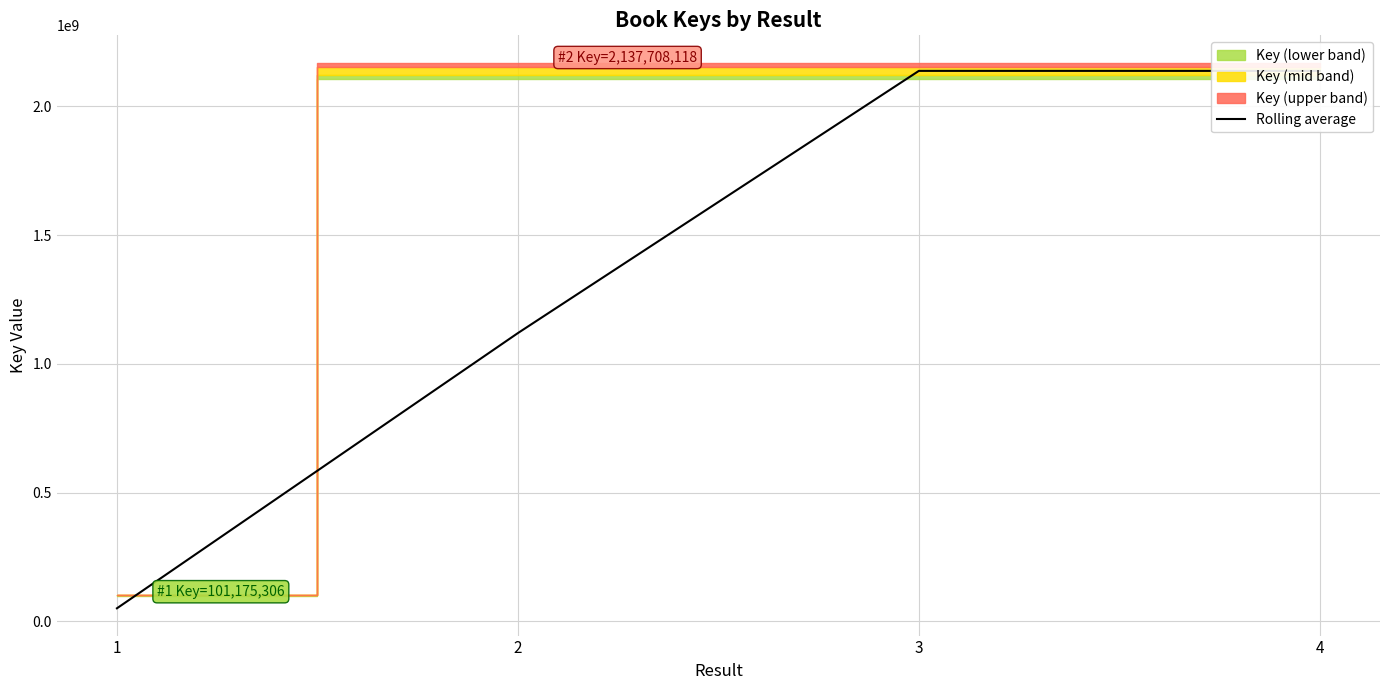

Reading right to left, transcribe all the data shown in this chart.

2137672436	2137699811	1119441712	50587653